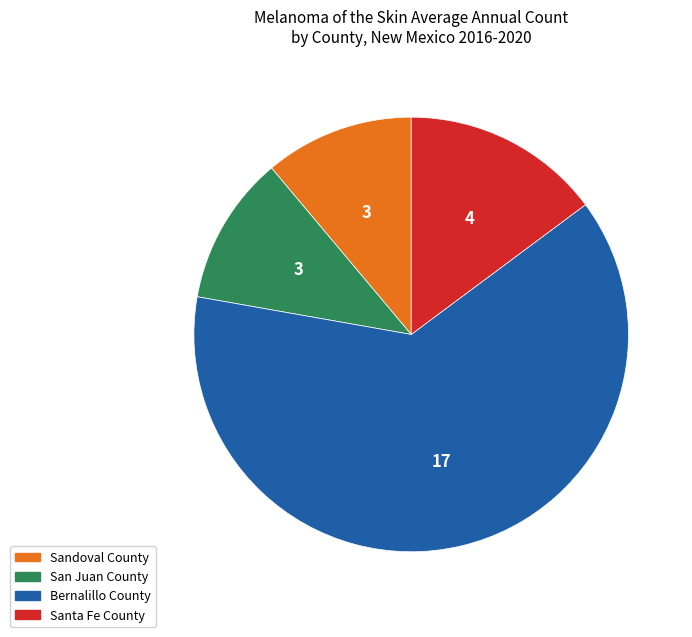

What is the largest slice in the pie chart?

Bernalillo County